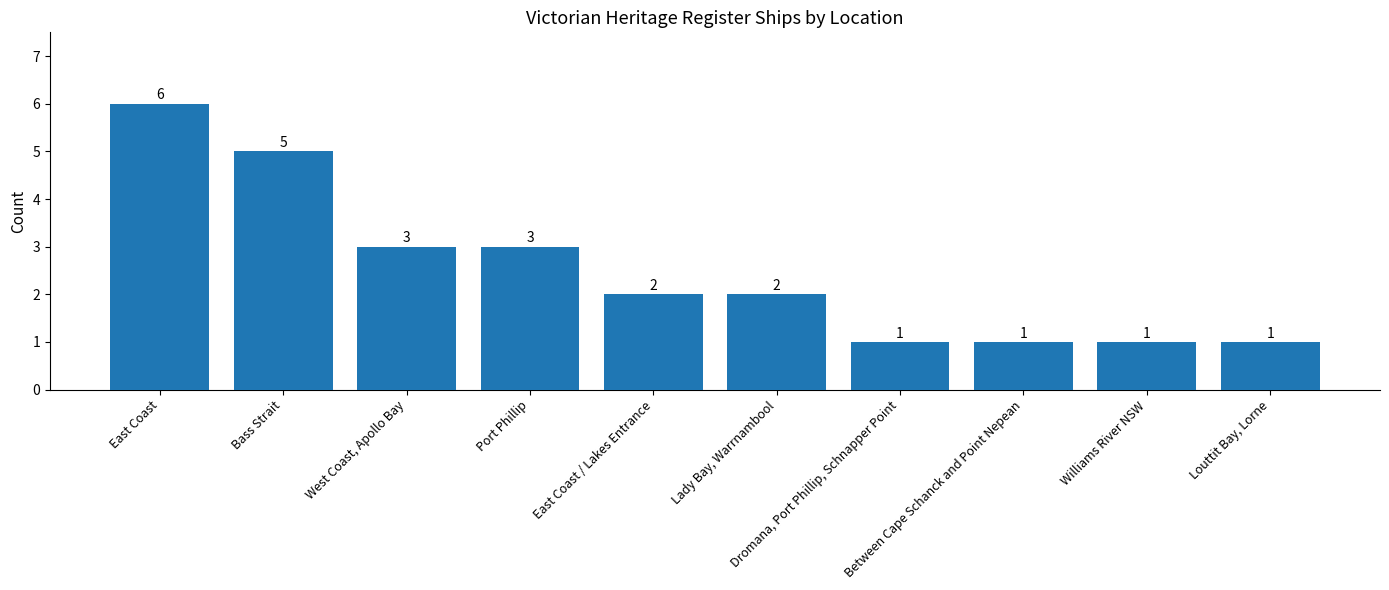

What is the value of the 10th bar from the left?

1